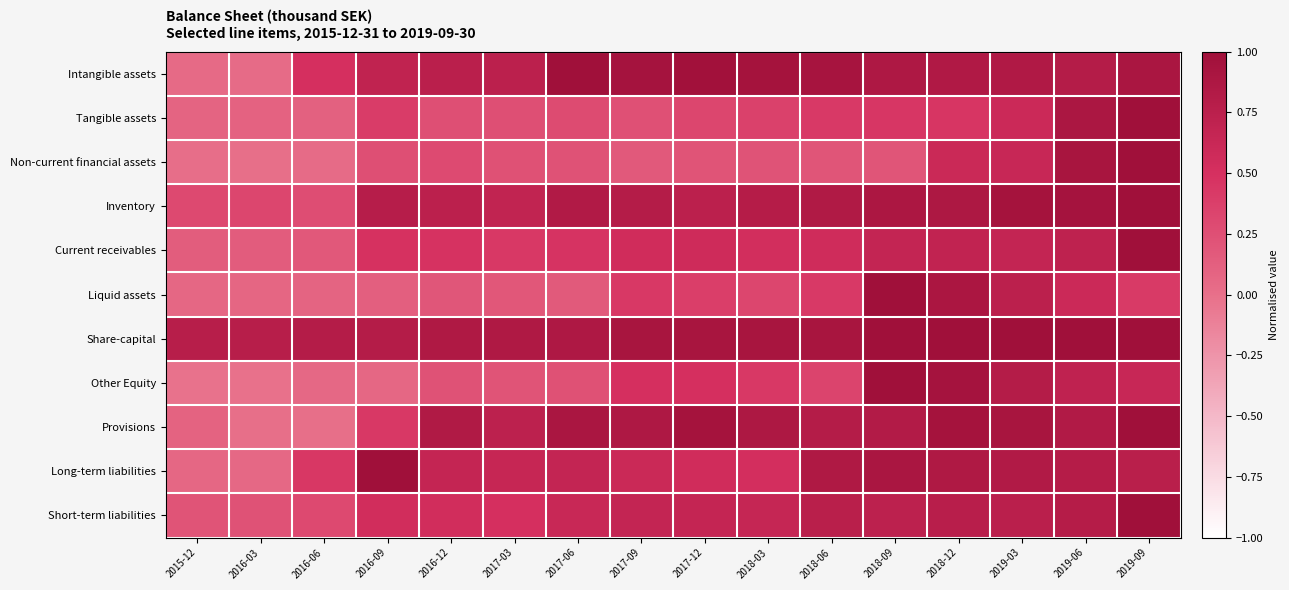

What is the maximum value shown in the chart?

1.0